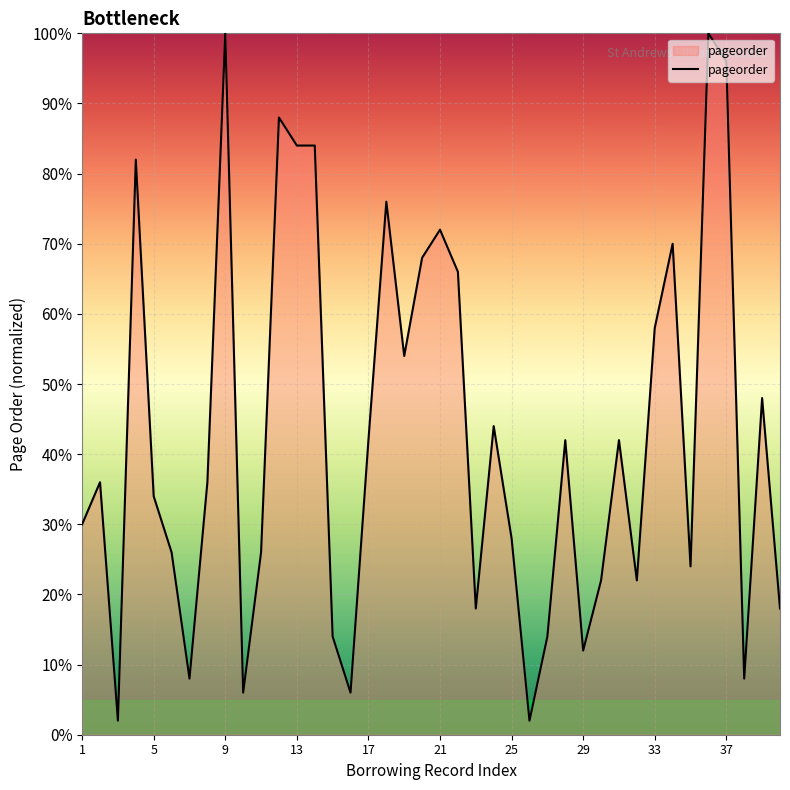

What is the smallest value displayed?

2.0